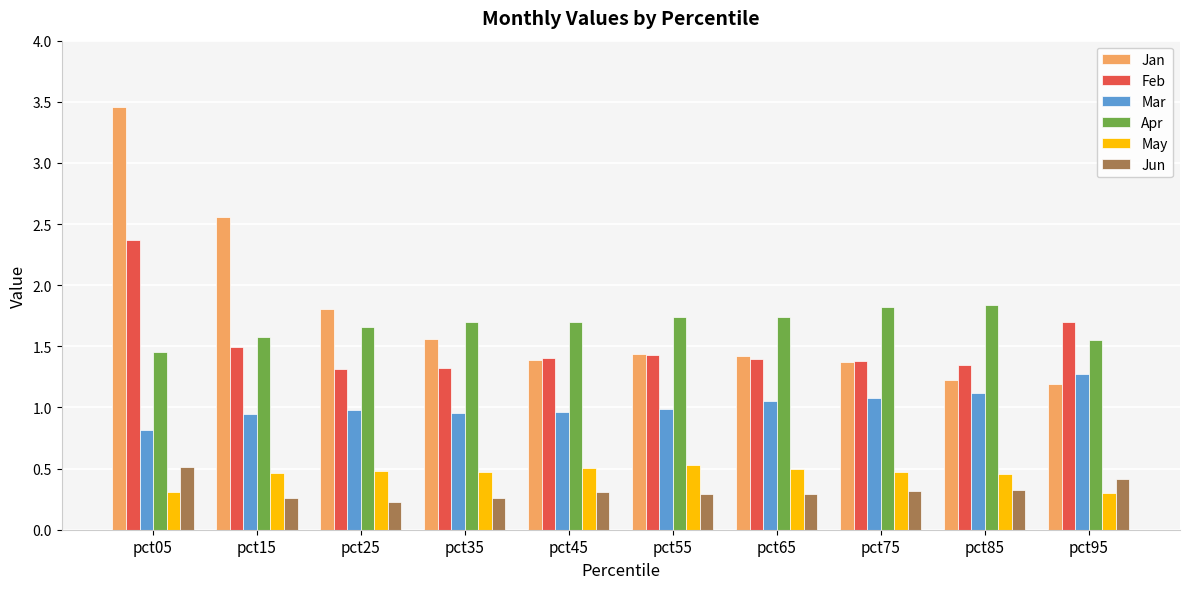

Is the value of Feb at pct25 greater than the value of Jun at pct95?

Yes